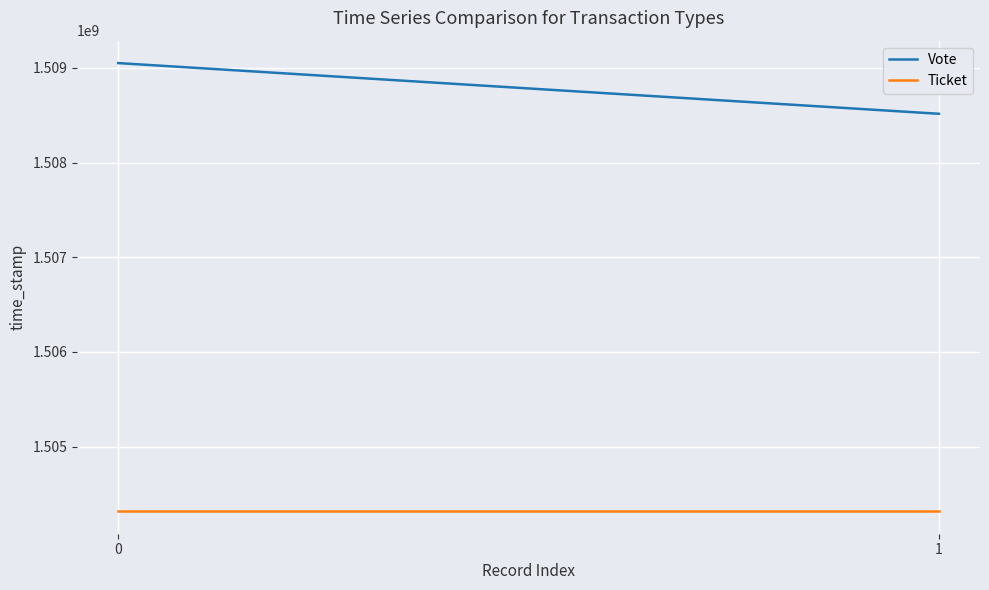

Reading right to left, what are all the values shown in this chart?

Vote: 1508515071	1509050825
Ticket: 1504315350	1504315350